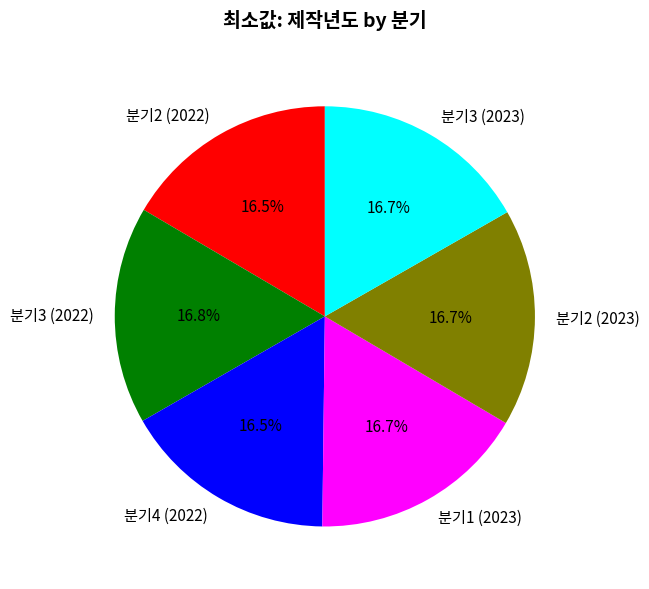

Is it true that 분기2 (2022) is 23% of the pie?

False